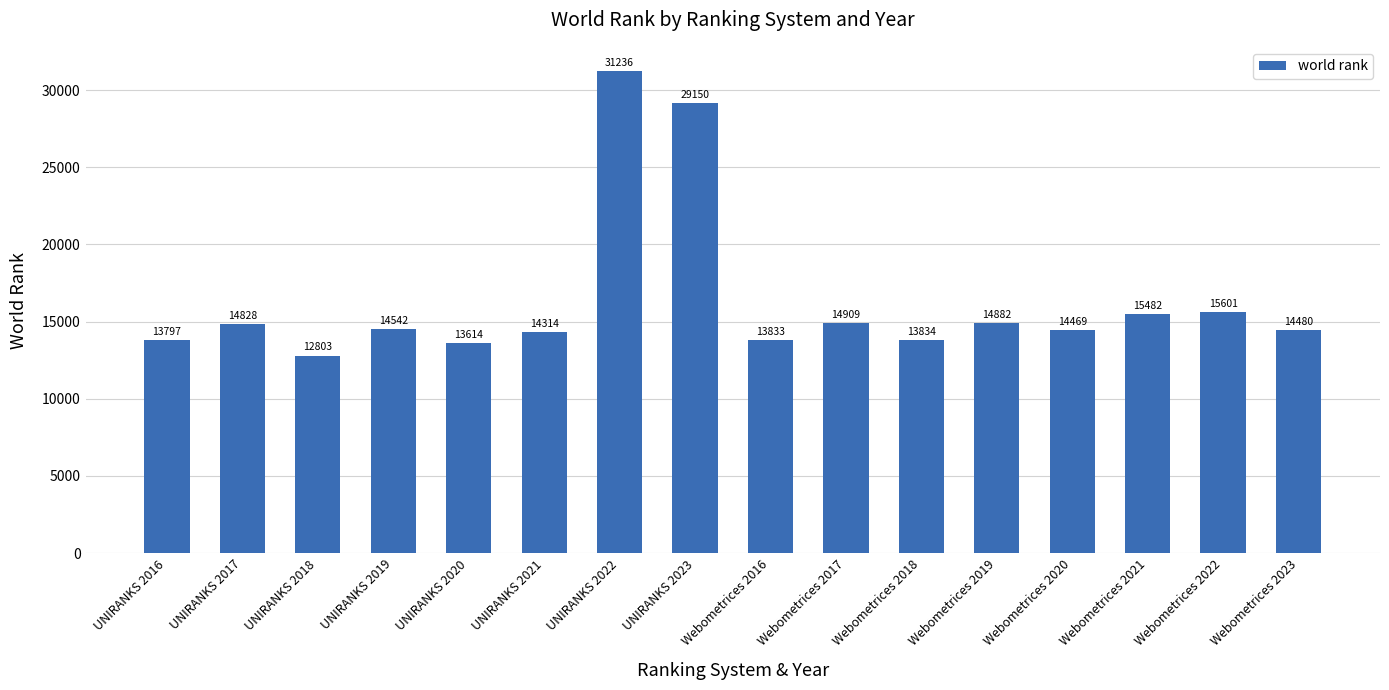

True or false: the data shows 6673 at UNIRANKS 2023.

False